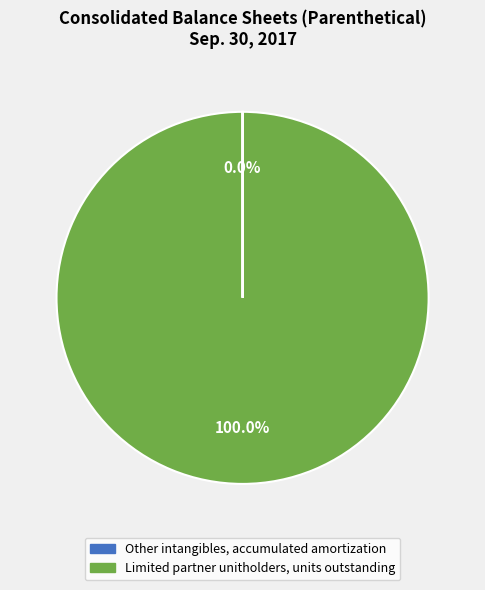

Which category has the biggest portion of the pie?

Limited partner unitholders, units outstanding